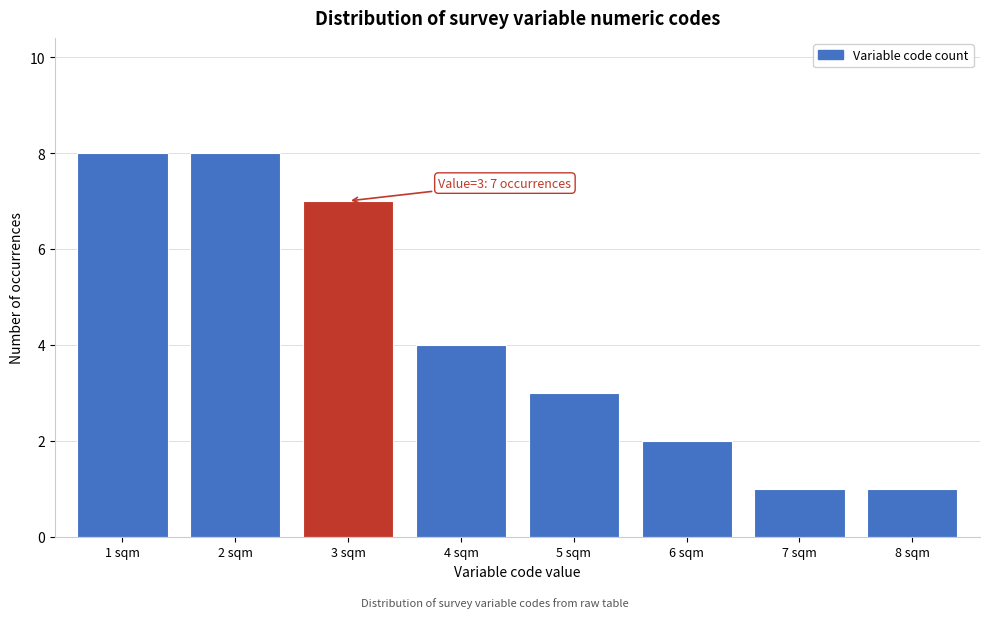

Reading left to right, what are all the values shown in this chart?

1 sqm=8	2 sqm=8	3 sqm=7	4 sqm=4	5 sqm=3	6 sqm=2	7 sqm=1	8 sqm=1